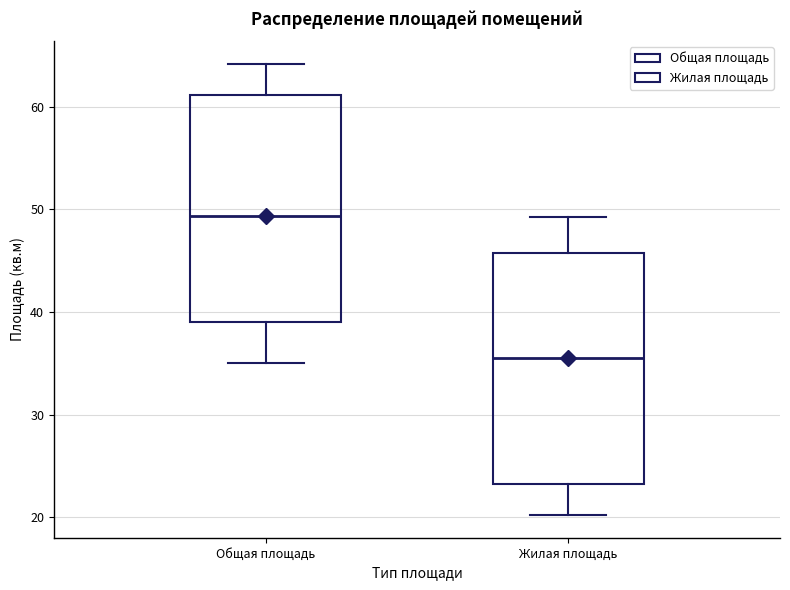

Which box's median line is the highest?

Общая площадь